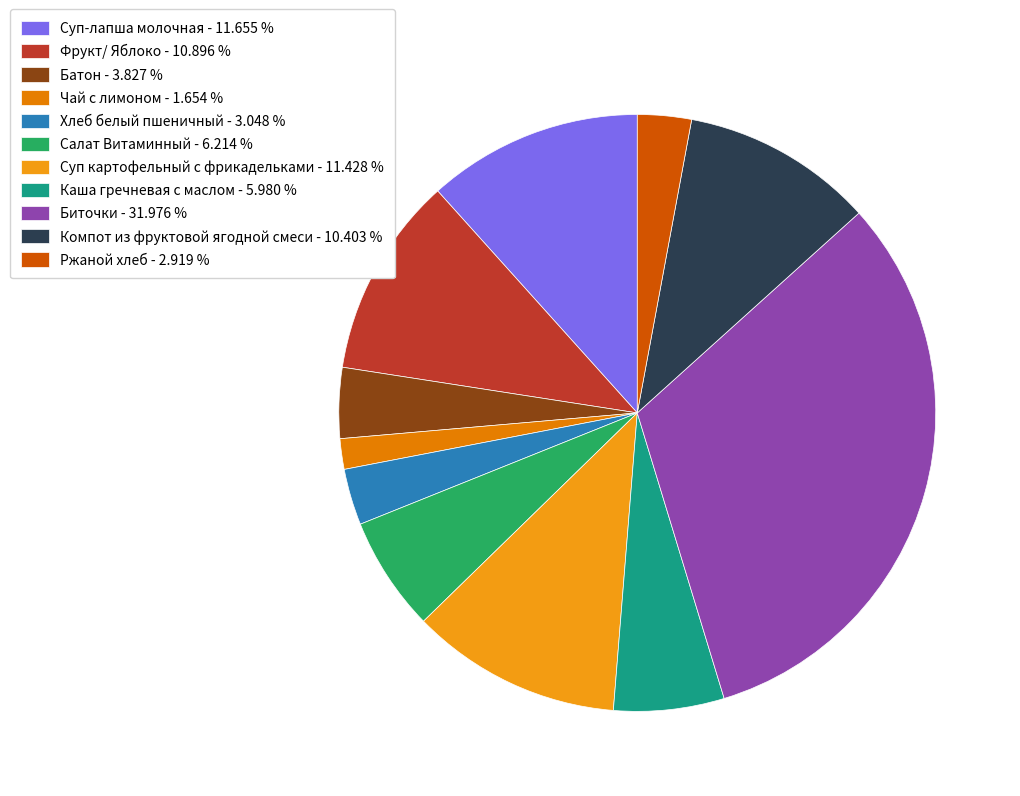

True or false: Батон accounts for 4% of the total.

True